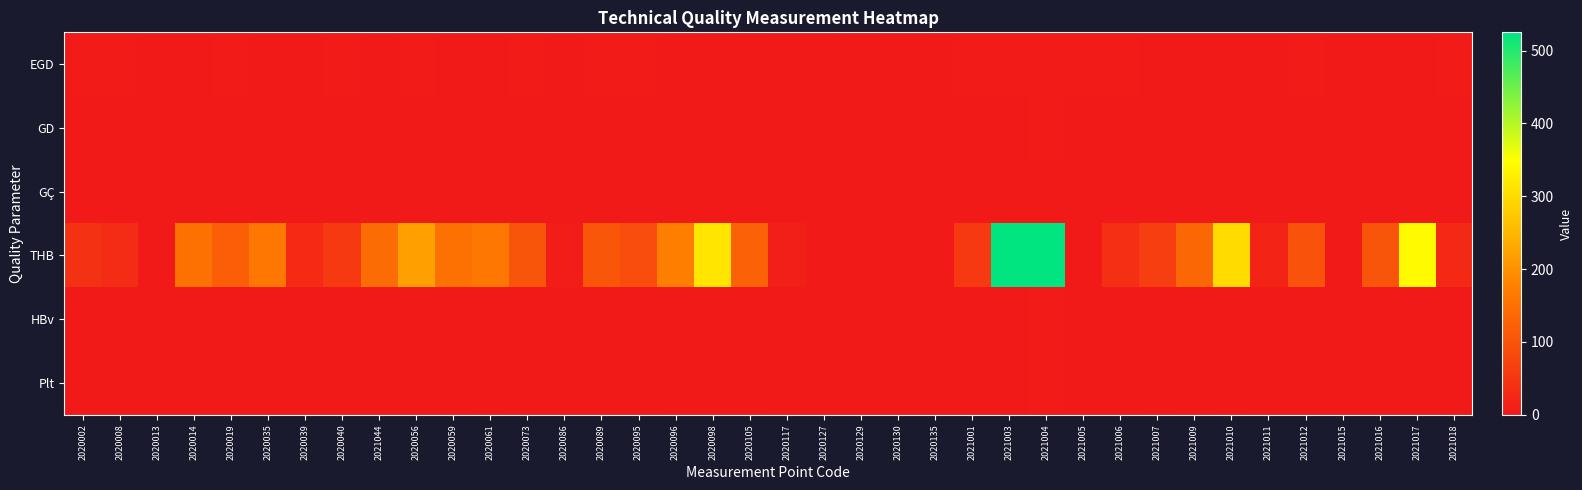

Reading left to right, what are all the values shown in this chart?

EGD: 2020002=5	2020008=5	2020013=4	2020014=4	2020019=5	2020035=4	2020039=4	2020040=5	2021044=4	2020056=5	2020059=4	2020061=4	2020073=5	2020086=4	2020089=5	2020095=5	2020096=4	2020098=4	2020105=4	2020117=4	2020127=4	2020129=4	2020130=4	2020135=4	2021001=5	2021003=5	2021004=5	2021005=5	2021006=5	2021007=4	2021009=4	2021010=4	2021011=4	2021012=5	2021015=4	2021016=4	2021017=4	2021018=5
GD: 2020002=0	2020008=0	2020013=2	2020014=0	2020019=1	2020035=0	2020039=0	2020040=0	2021044=0	2020056=0	2020059=0	2020061=0	2020073=0	2020086=0	2020089=0	2020095=0	2020096=1	2020098=0	2020105=0	2020117=0	2020127=0	2020129=1	2020130=0	2020135=0	2021001=0	2021003=2	2021004=5	2021005=0	2021006=0	2021007=4	2021009=0	2021010=0	2021011=0	2021012=0	2021015=0	2021016=0	2021017=0	2021018=0
GÇ: 2020002=0	2020008=0	2020013=0	2020014=0	2020019=0	2020035=0	2020039=0	2020040=0	2021044=0	2020056=0	2020059=0	2020061=0	2020073=0	2020086=0	2020089=0	2020095=0	2020096=0	2020098=0	2020105=0	2020117=0	2020127=0	2020129=0	2020130=0	2020135=0	2021001=0	2021003=4	2021004=0	2021005=0	2021006=0	2021007=4	2021009=0	2021010=0	2021011=0	2021012=0	2021015=0	2021016=0	2021017=0	2021018=0
THB: 2020002=42	2020008=31	2020013=1	2020014=150	2020019=119	2020035=161	2020039=30	2020040=57	2021044=142	2020056=220	2020059=151	2020061=161	2020073=104	2020086=7	2020089=105	2020095=89	2020096=173	2020098=314	2020105=125	2020117=10	2020127=0	2020129=1	2020130=0	2020135=0	2021001=57	2021003=523	2021004=525	2021005=3	2021006=37	2021007=65	2021009=135	2021010=301	2021011=19	2021012=100	2021015=3	2021016=103	2021017=344	2021018=28
HBv: 2020002=0	2020008=0	2020013=0	2020014=0	2020019=0	2020035=0	2020039=0	2020040=0	2021044=0	2020056=0	2020059=0	2020061=4	2020073=0	2020086=0	2020089=0	2020095=0	2020096=4	2020098=0	2020105=0	2020117=0	2020127=0	2020129=0	2020130=0	2020135=0	2021001=0	2021003=1	2021004=5	2021005=0	2021006=0	2021007=4	2021009=0	2021010=0	2021011=0	2021012=0	2021015=0	2021016=0	2021017=0	2021018=0
Plt: 2020002=0	2020008=0	2020013=0	2020014=0	2020019=0	2020035=0	2020039=0	2020040=0	2021044=0	2020056=0	2020059=0	2020061=4	2020073=0	2020086=0	2020089=0	2020095=0	2020096=4	2020098=3	2020105=4	2020117=0	2020127=0	2020129=0	2020130=0	2020135=0	2021001=0	2021003=1	2021004=5	2021005=0	2021006=0	2021007=3	2021009=0	2021010=4	2021011=0	2021012=0	2021015=0	2021016=0	2021017=0	2021018=0